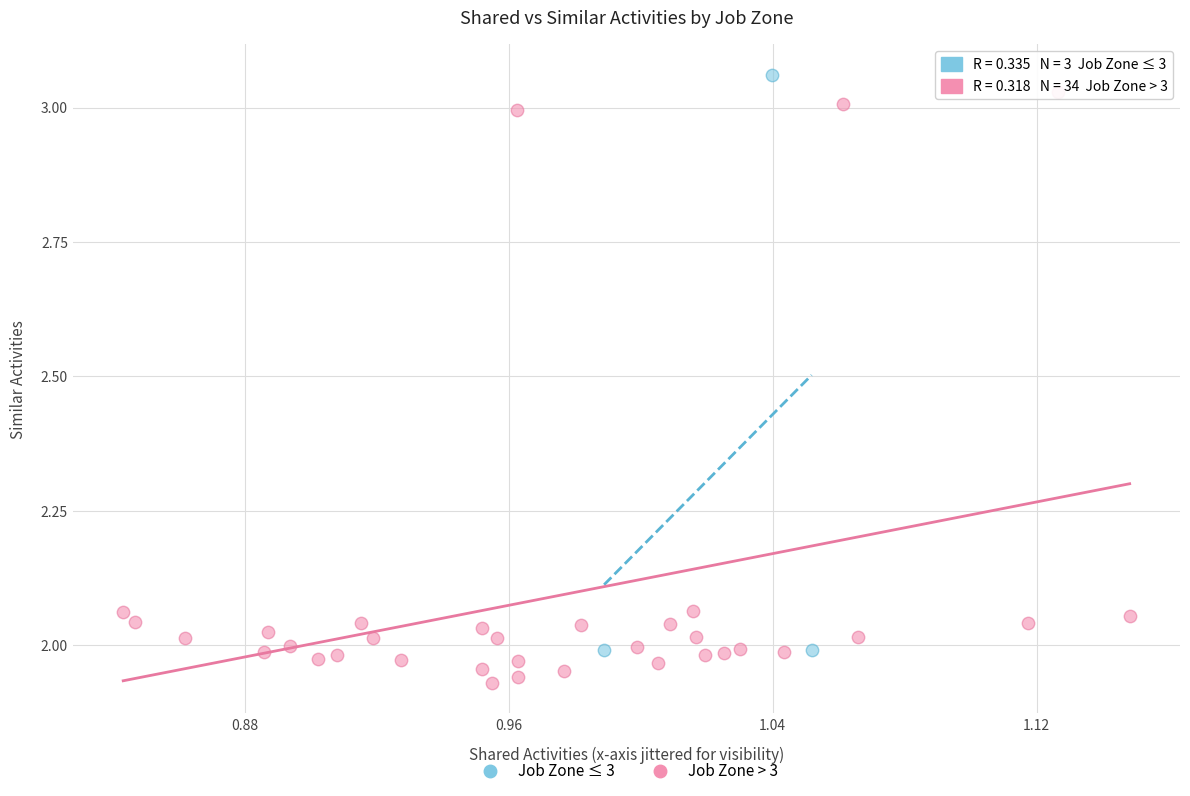

Which series reaches the minimum Y coordinate?

Job Zone > 3